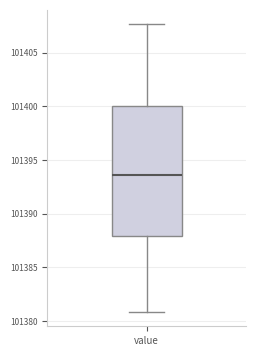

Where does the lower whisker of the box for value end on the y-axis? The values are not printed on the chart, so give them approximately, as read against the axis.

101381.0